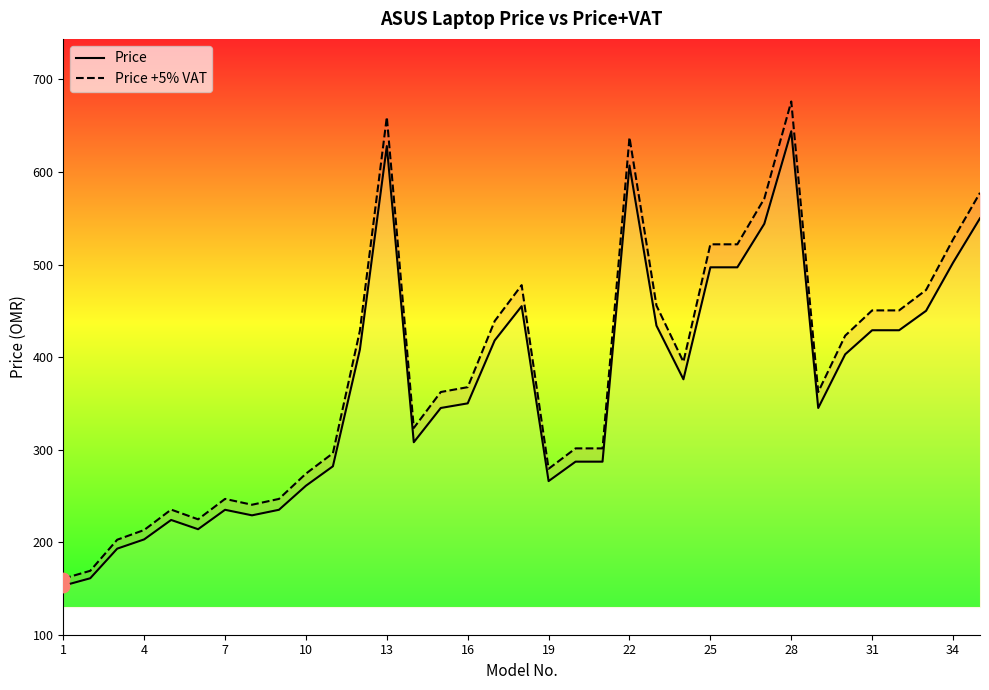

What are all the series names shown in the legend?

Price, Price +5% VAT